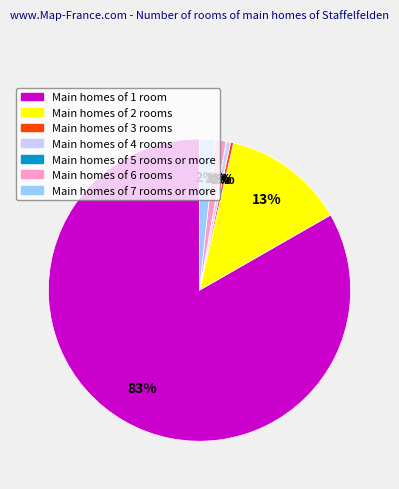

Is there any slice that represents more than half of the pie?

Yes